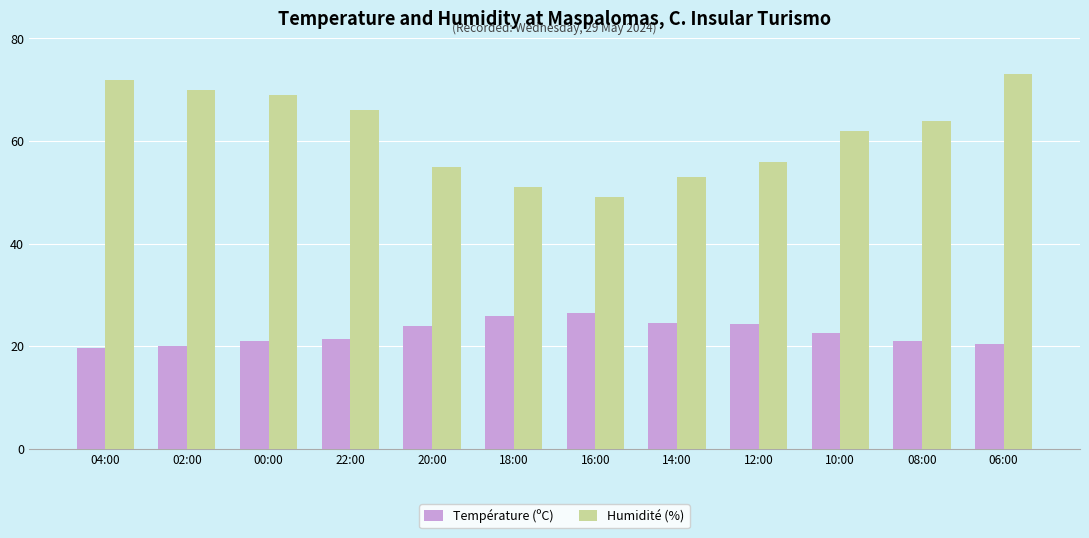

Which series has the widest spread of values?

Humidité (%)